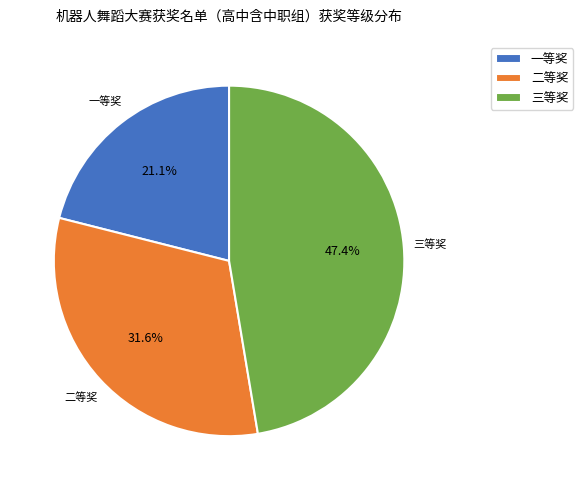

To the nearest percent, what portion does 二等奖 represent?

32%